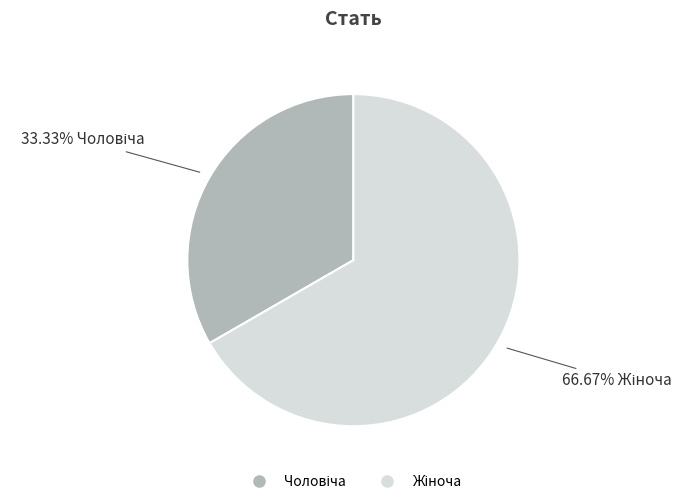

How many segments does this pie chart have?

2